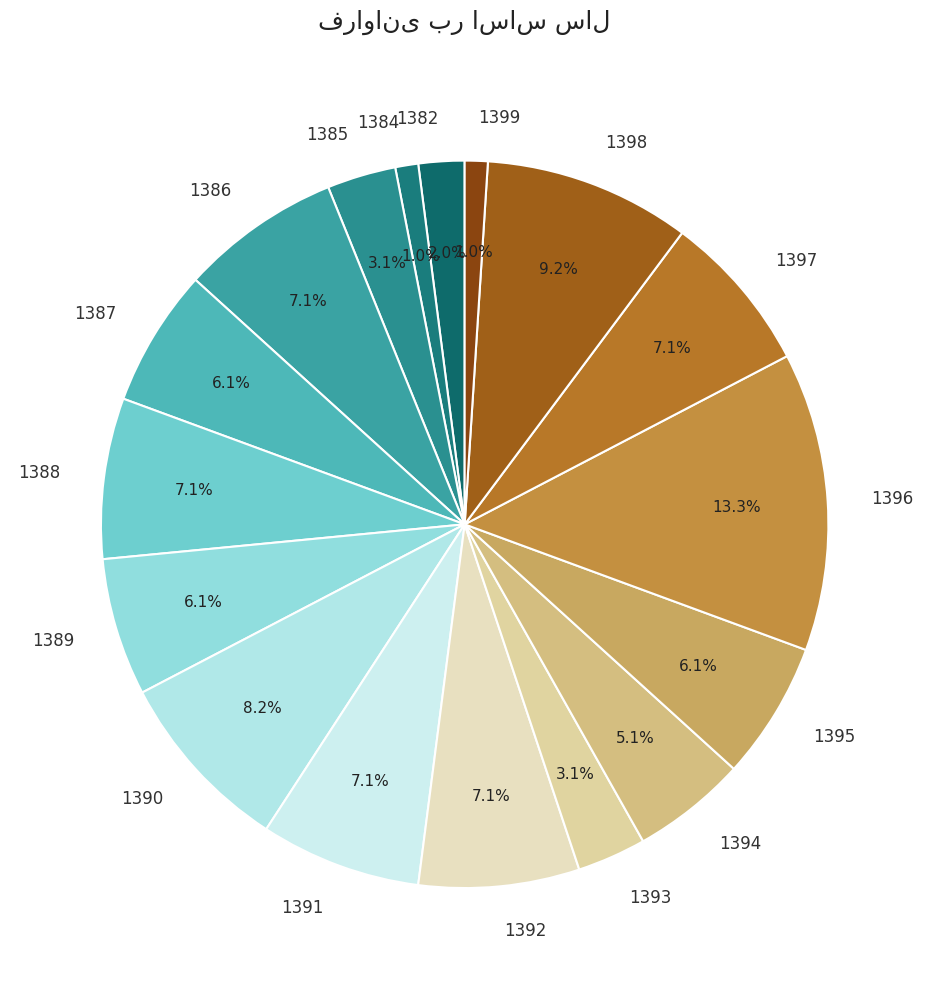

How many slices are in this pie chart?

17